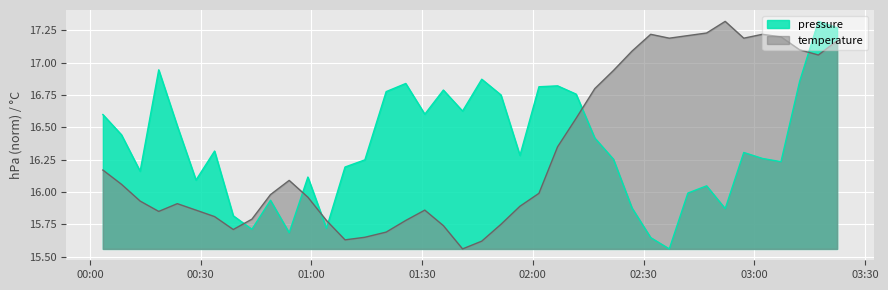

True or false: temperature has more than 0 points higher than both neighbors.

True